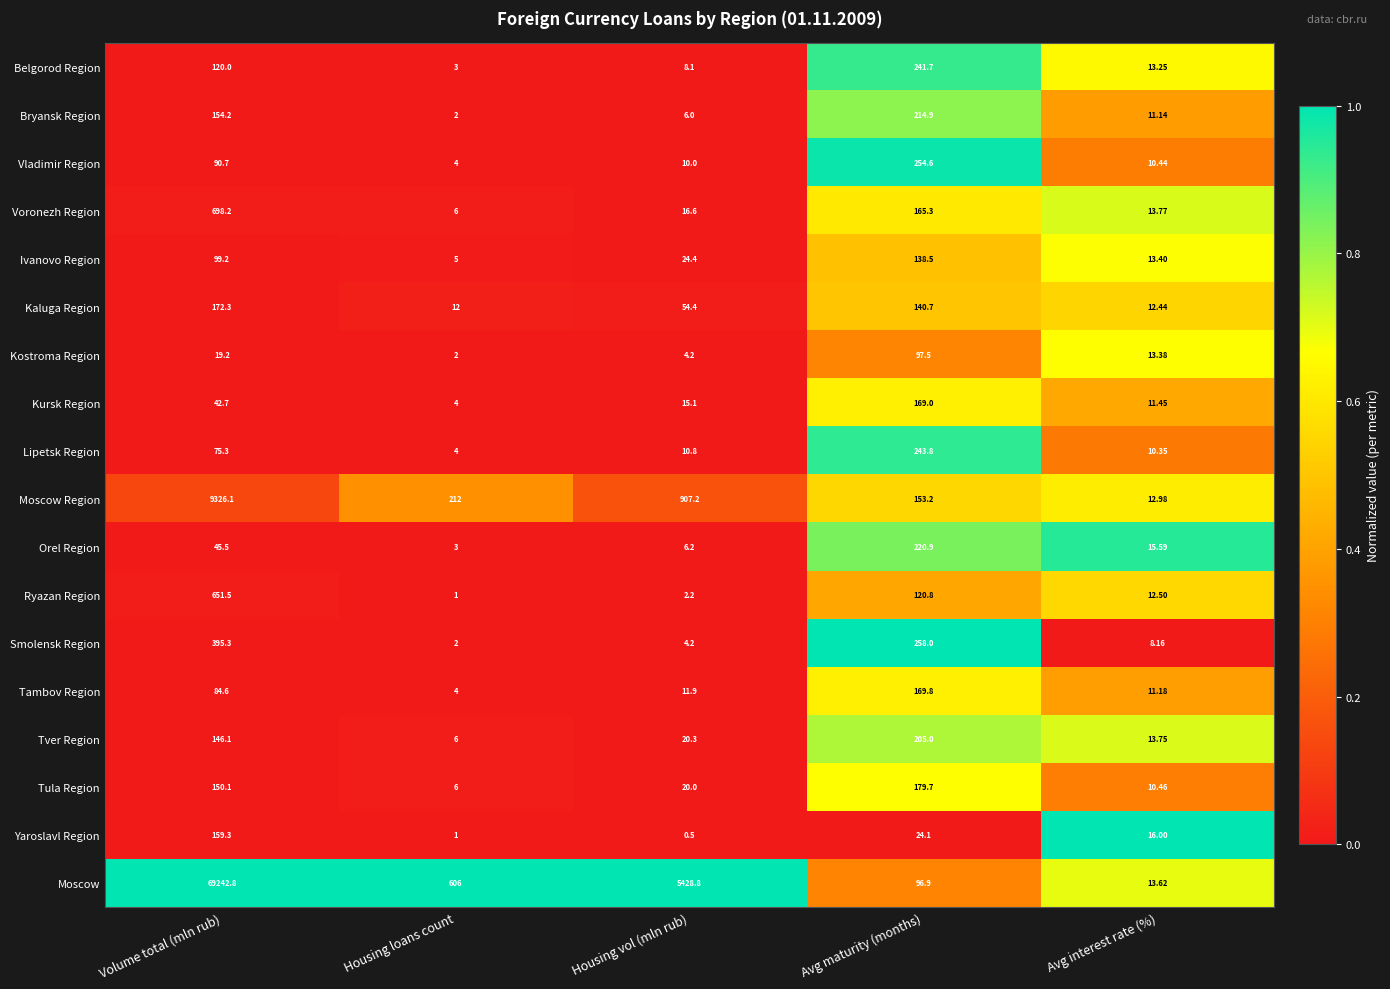

List the series in order of their peak value, lowest first.

Kostroma Region, Ivanovo Region, Yaroslavl Region, Kursk Region, Tambov Region, Kaluga Region, Tula Region, Tver Region, Bryansk Region, Orel Region, Belgorod Region, Lipetsk Region, Vladimir Region, Smolensk Region, Ryazan Region, Voronezh Region, Moscow Region, Moscow